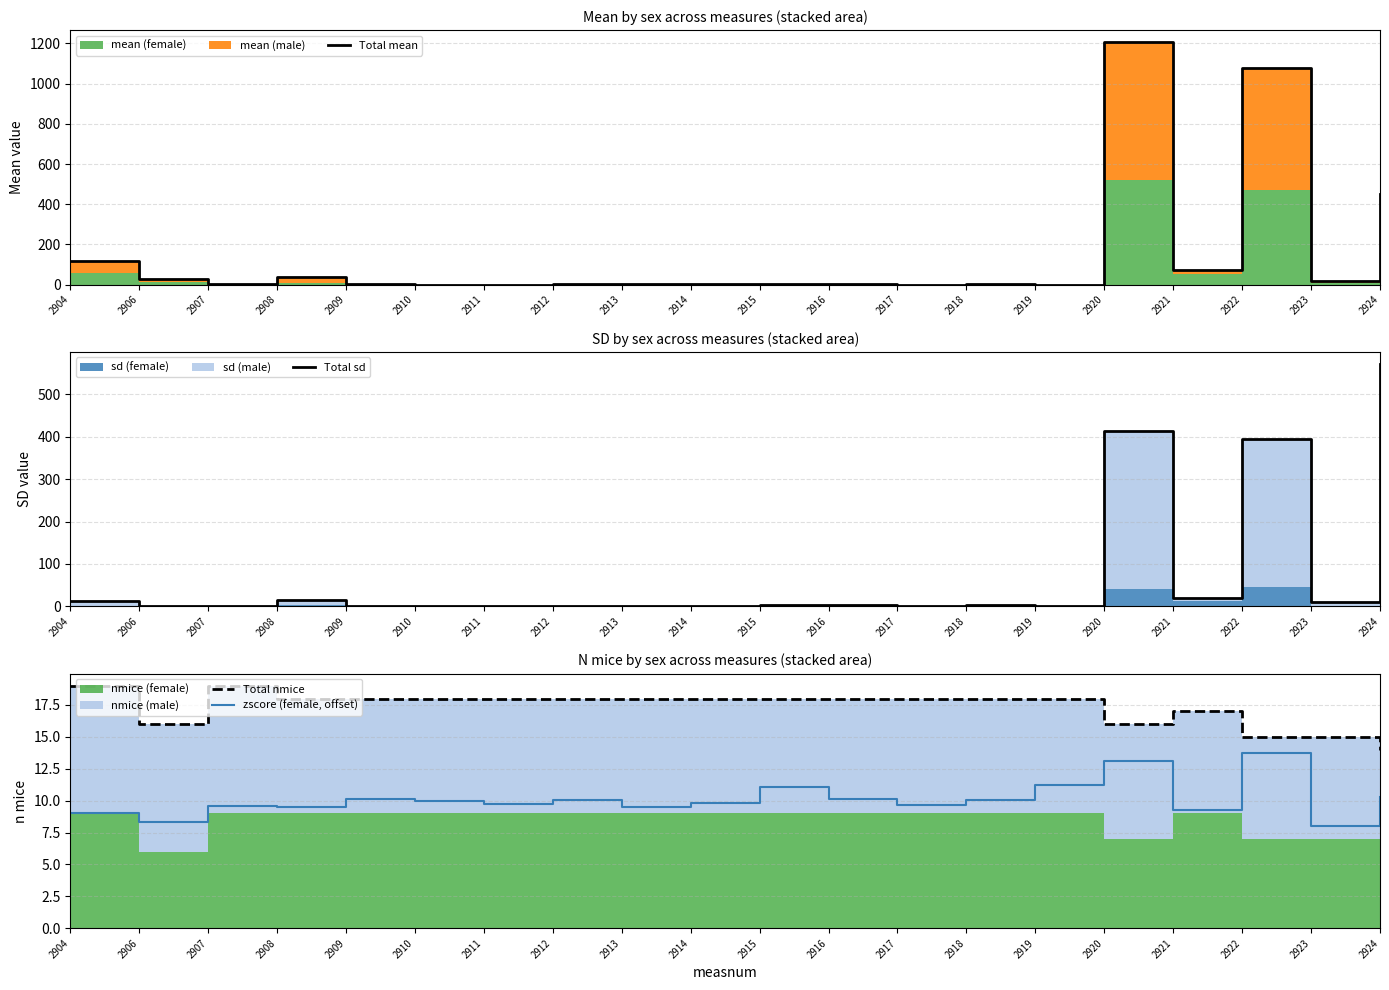

What is the lowest value of the zscore (female, offset) series?

8.0